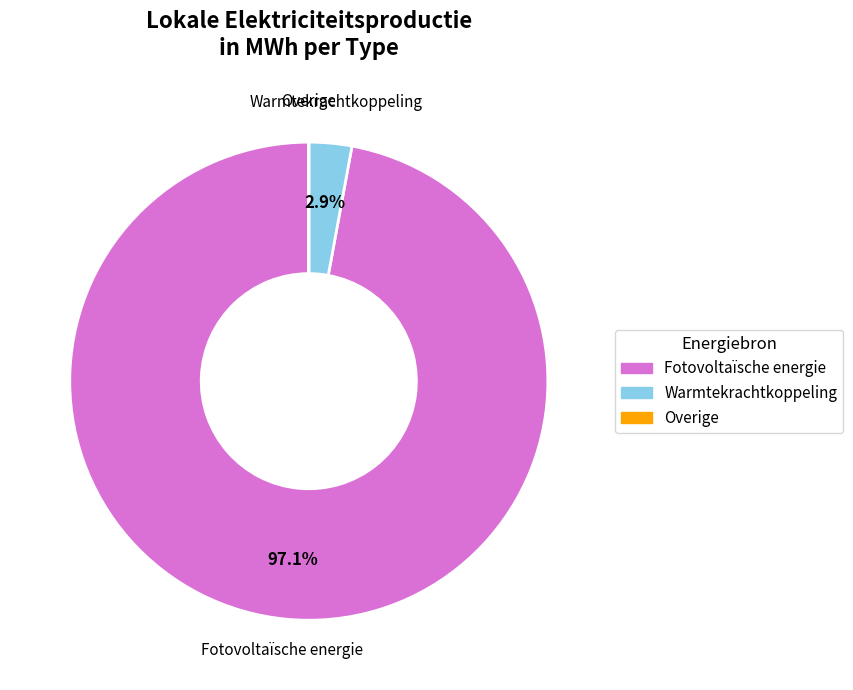

Which category has the biggest portion of the pie?

Fotovoltaïsche energie